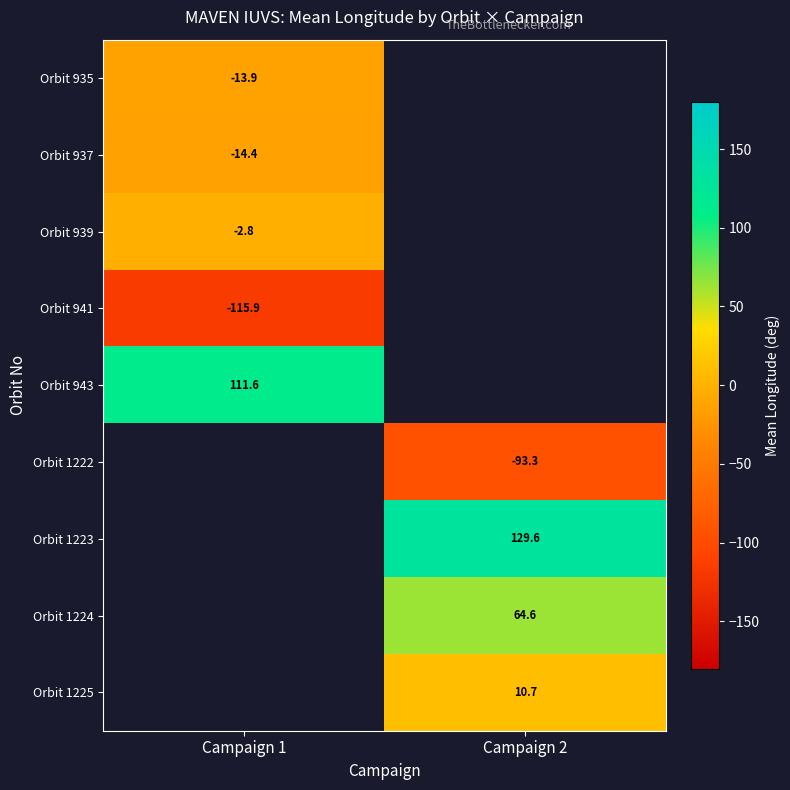

The value of Orbit 941 at Campaign 1 is -206.0. True or false?

False